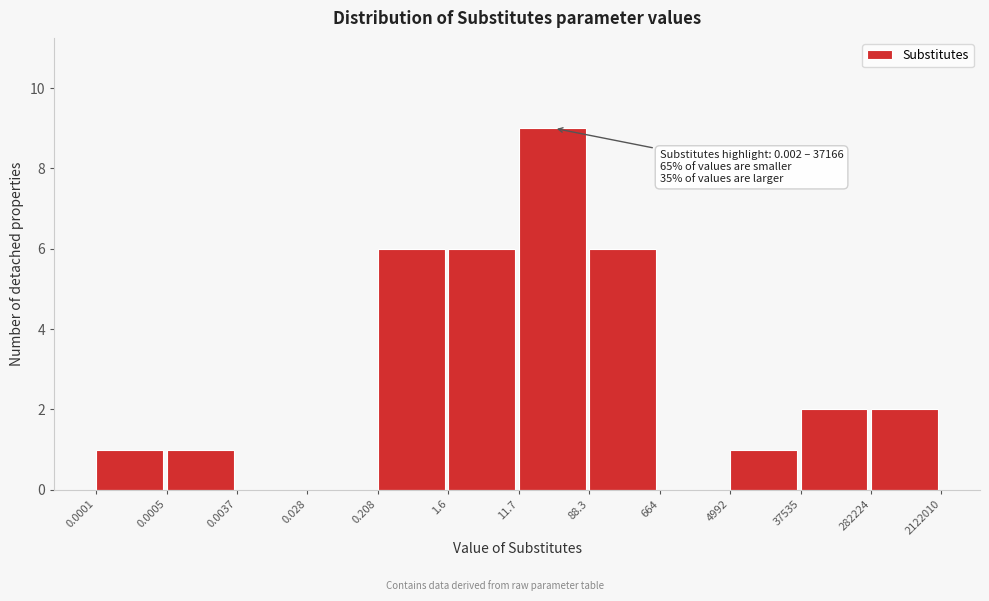

Reading right to left, list all the values displayed in this chart.

282224=2	37535=2	4992=1	664=0	88.3=6	11.7=9	1.6=6	0.208=6	0.028=0	0.0037=0	0.0005=1	0.0001=1